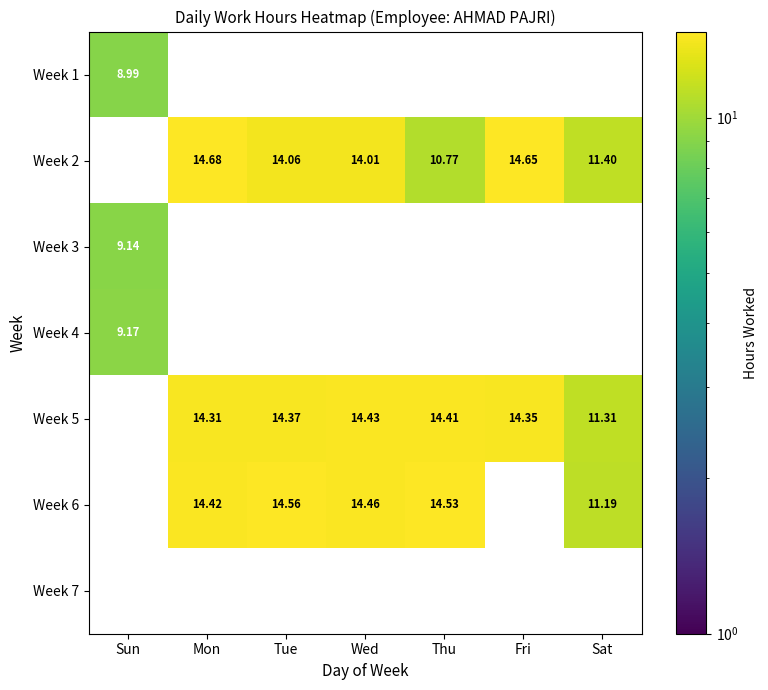

What is the greatest value displayed?

14.7